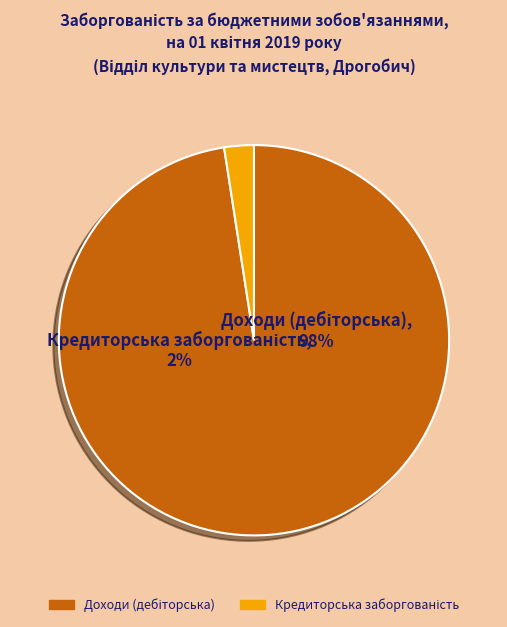

What percentage is NOT represented by Кредиторська заборгованість (початок)?

97.6%